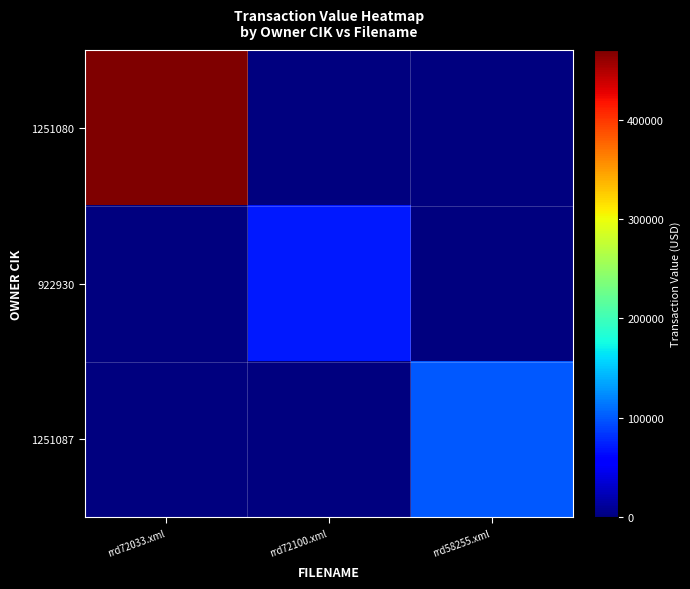

Which series has the widest spread of values?

1251080